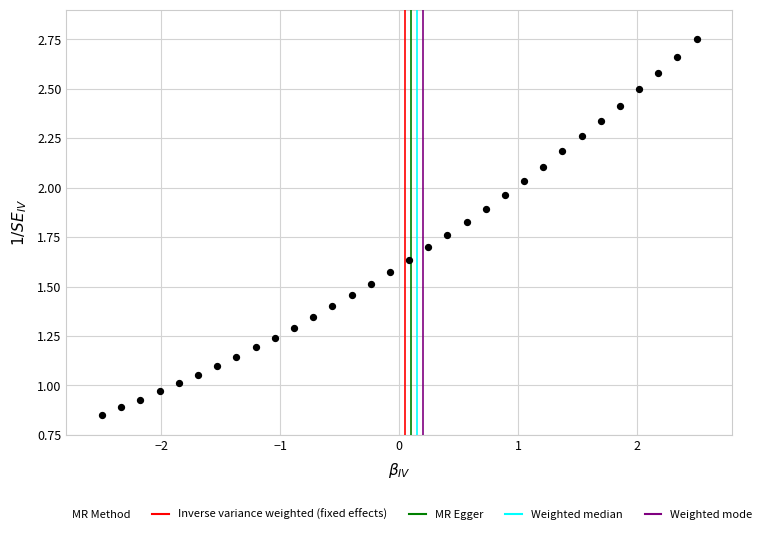

What is the range of X values (max minus min)?

5.0